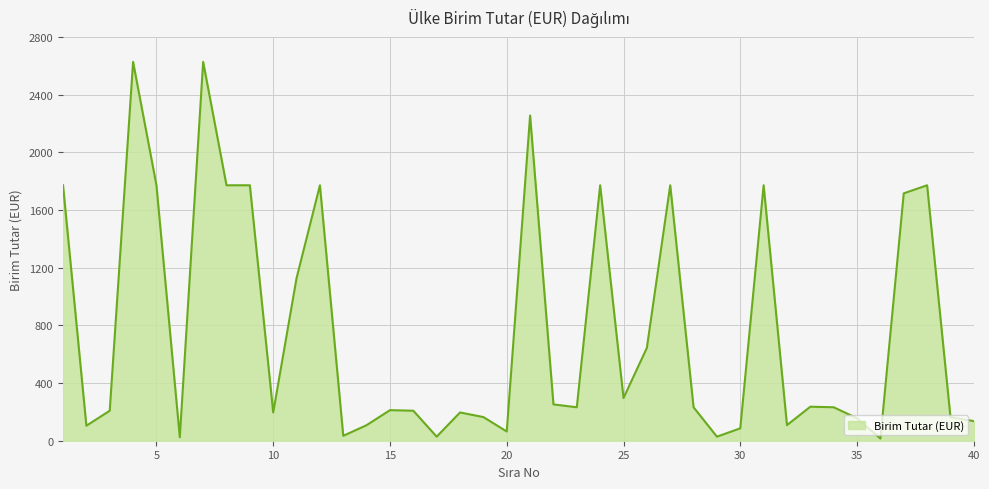

What is the difference between the second highest and second lowest values?

2604